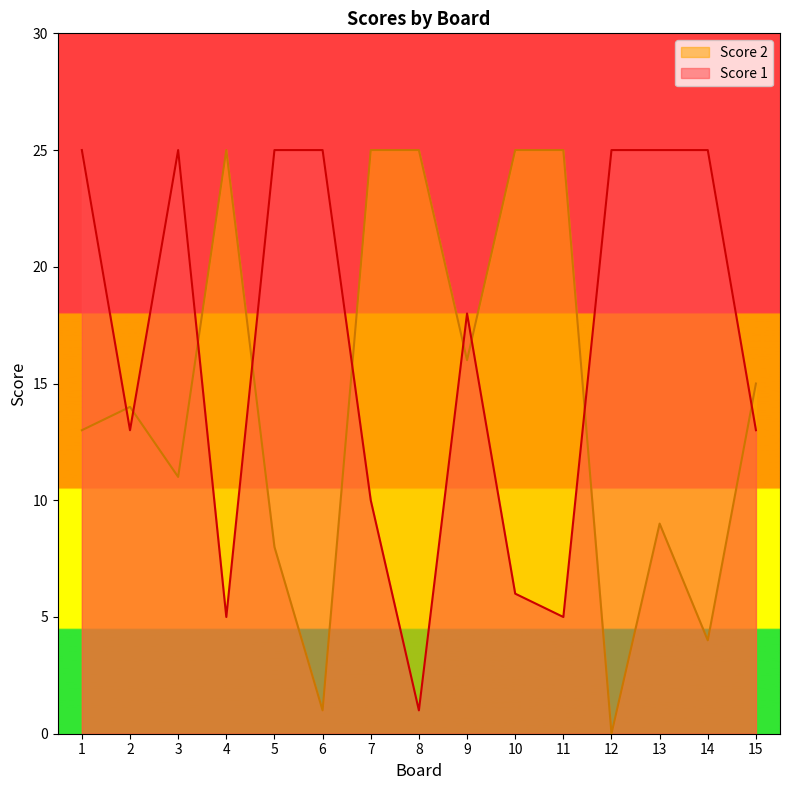

What are all the series names shown in the legend?

Score 2, Score 1